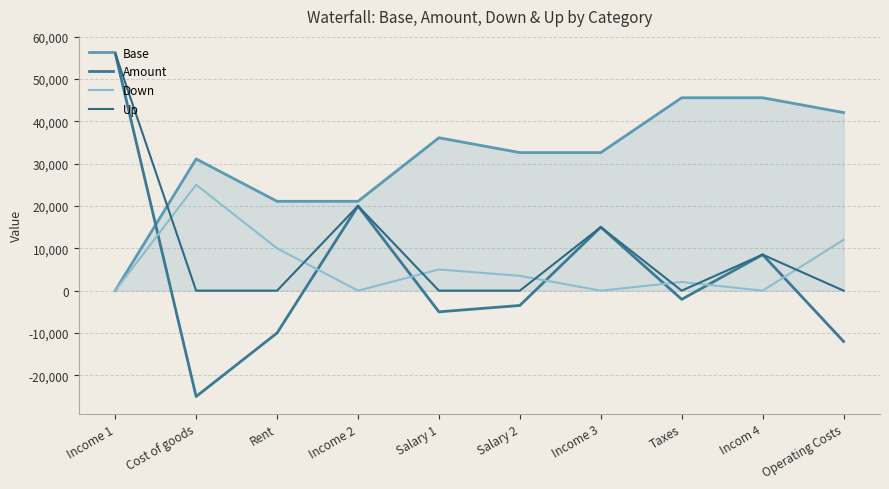

Read the Up value at Income 3, to the nearest 10.

15000